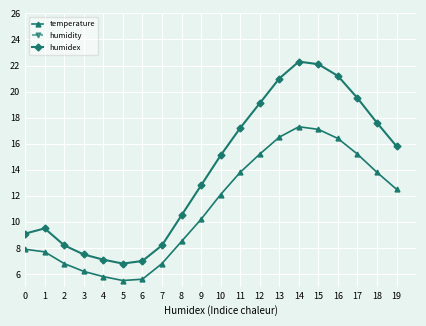

The value of humidex at 2 is 1.9. True or false?

False